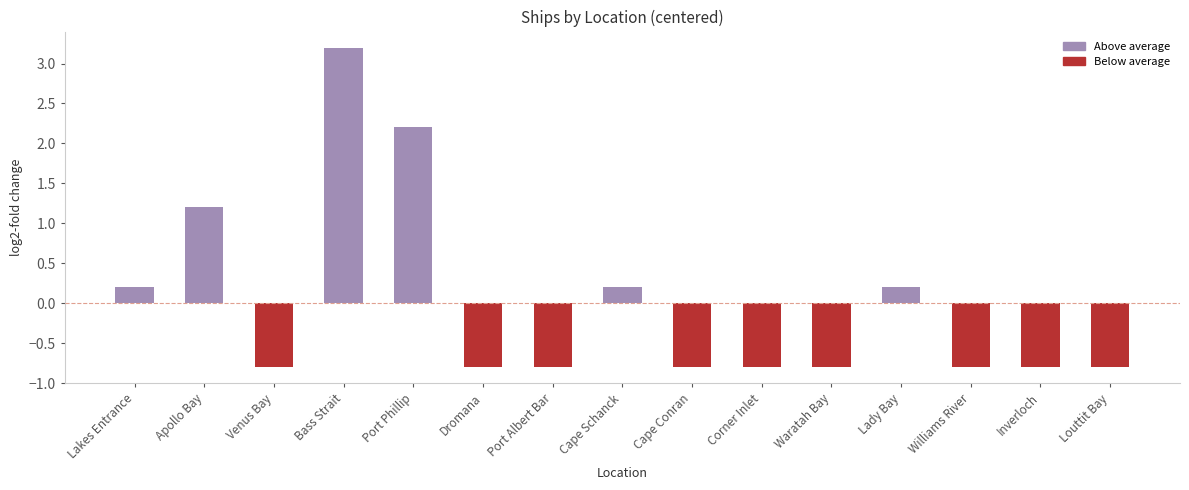

Count the number of categories in the chart.

15